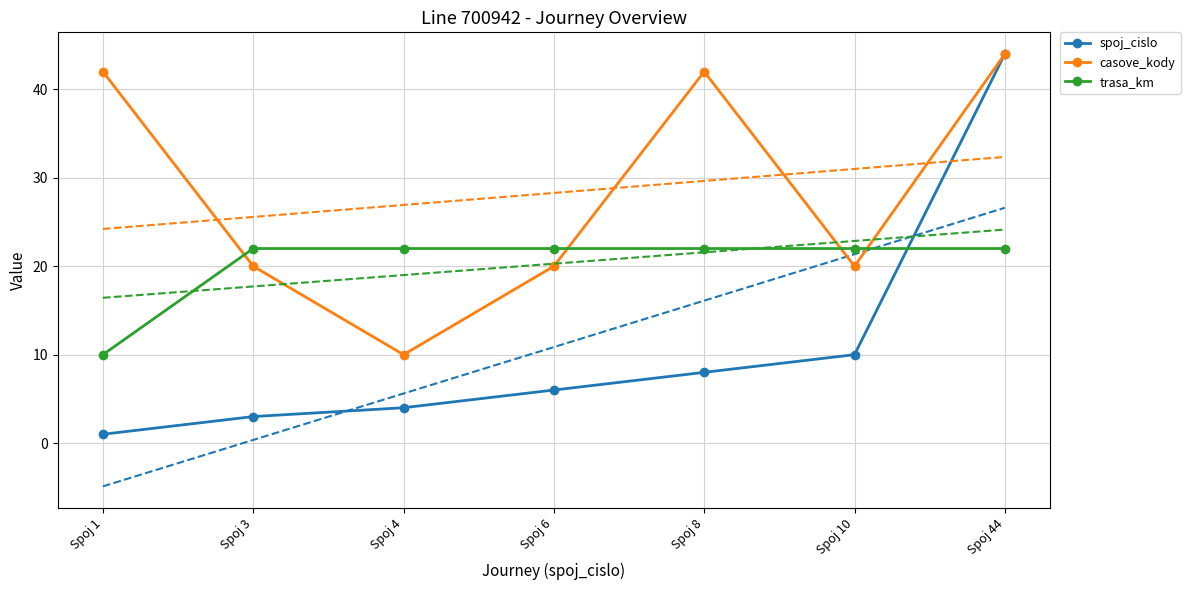

Reading left to right, extract all data points from this chart.

spoj_cislo: 1	3	4	6	8	10	44
casove_kody: 42	20	10	20	42	20	44
trasa_km: 10	22	22	22	22	22	22